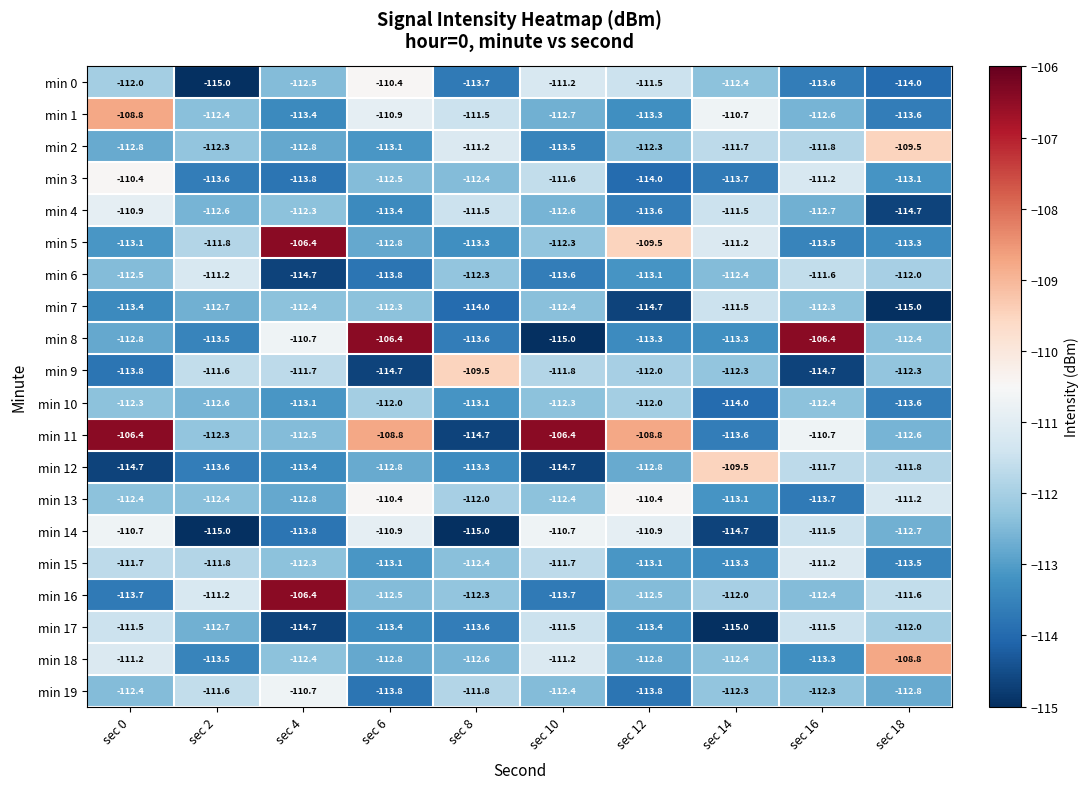

At which label does min 15 first exceed -112?

sec 0